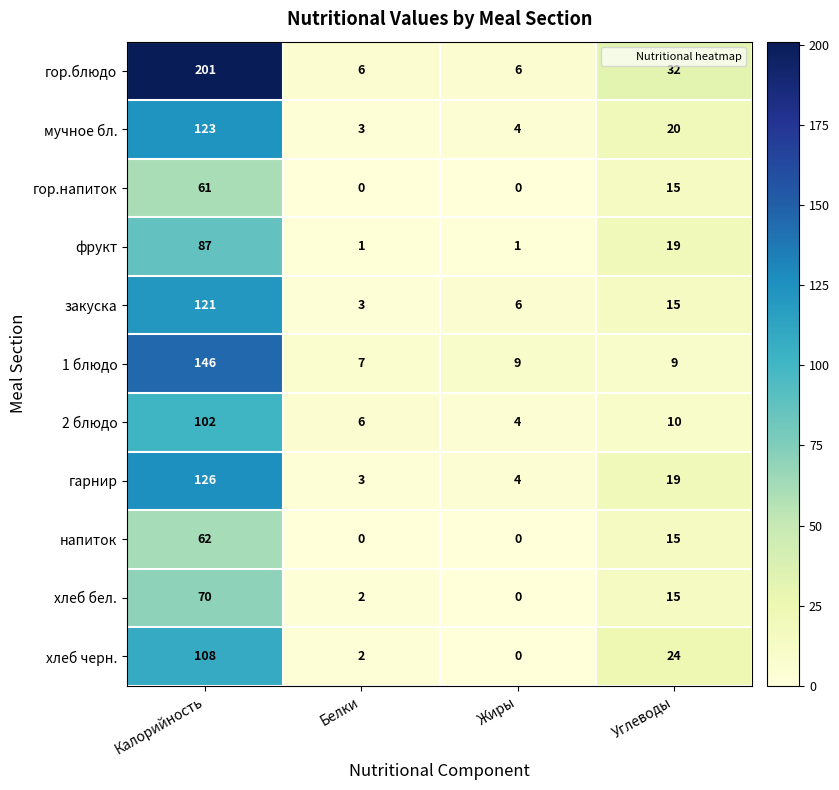

The value of 2 блюдо at Белки is 9. True or false?

False